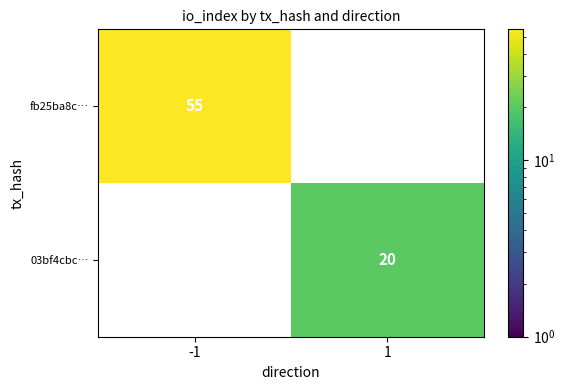

Is it true that fb25ba8c… equals 55 at -1?

True